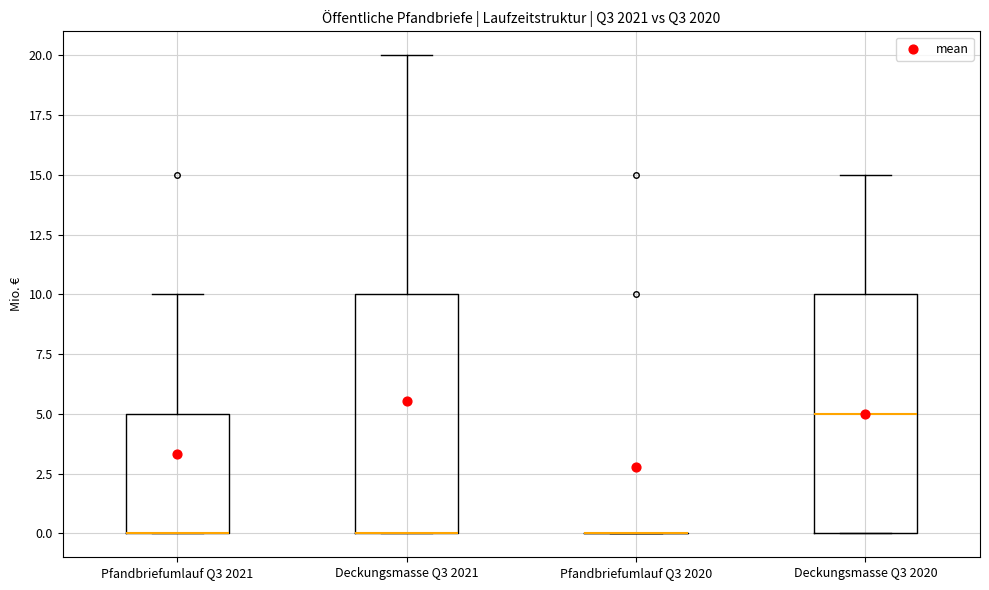

Reading left to right, transcribe this box plot: for each box, give where its median line is, the range the box spans, and where its two whiskers end, as read against the y-axis. The values are not printed on the chart, so give them approximately, as read against the axis.

Pfandbriefumlauf Q3 2021: median 0 (drawn on the box's lower edge), box 0 to 5, whiskers 0 to 10
Deckungsmasse Q3 2021: median 0 (drawn on the box's lower edge), box 0 to 10, whiskers 0 to 20
Pfandbriefumlauf Q3 2020: box collapsed to a line at 0, whiskers 0 to 0
Deckungsmasse Q3 2020: median 5, box 0 to 10, whiskers 0 to 15